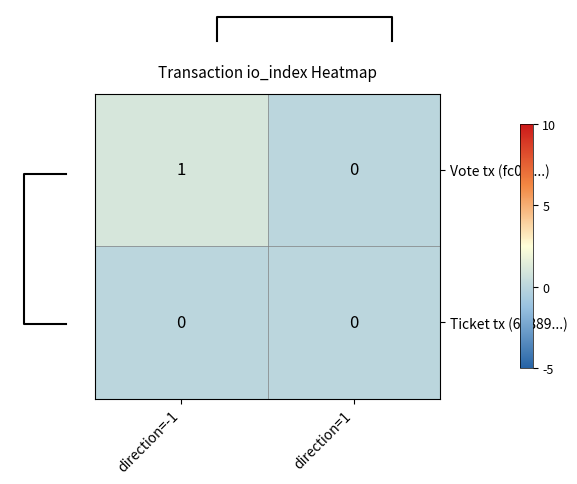

Reading left to right, what are all the values shown in this chart?

Vote tx (fc0fc...): direction=-1=1	direction=1=0
Ticket tx (69889...): direction=-1=0	direction=1=0